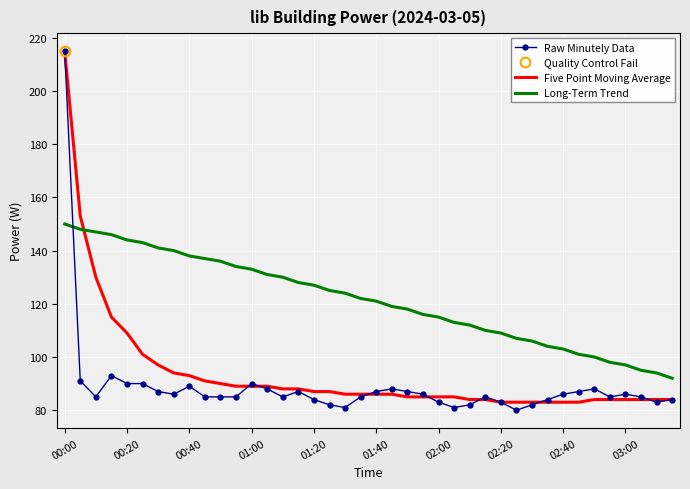

How many intersections are there between Five Point Moving Average and Long-Term Trend?

1